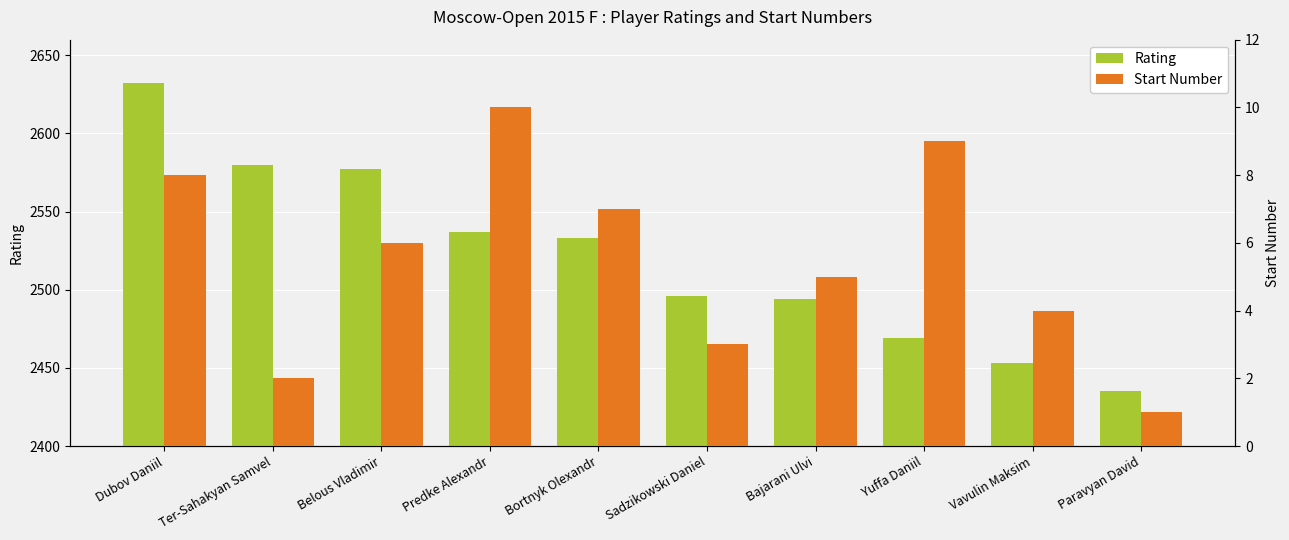

How many groups of bars are there?

10